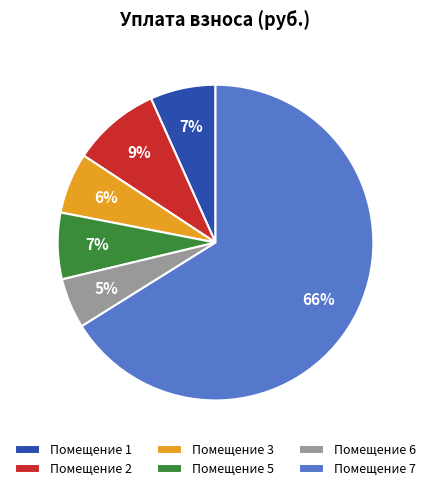

What percentage is the Помещение 2 slice, to the nearest percent?

9%